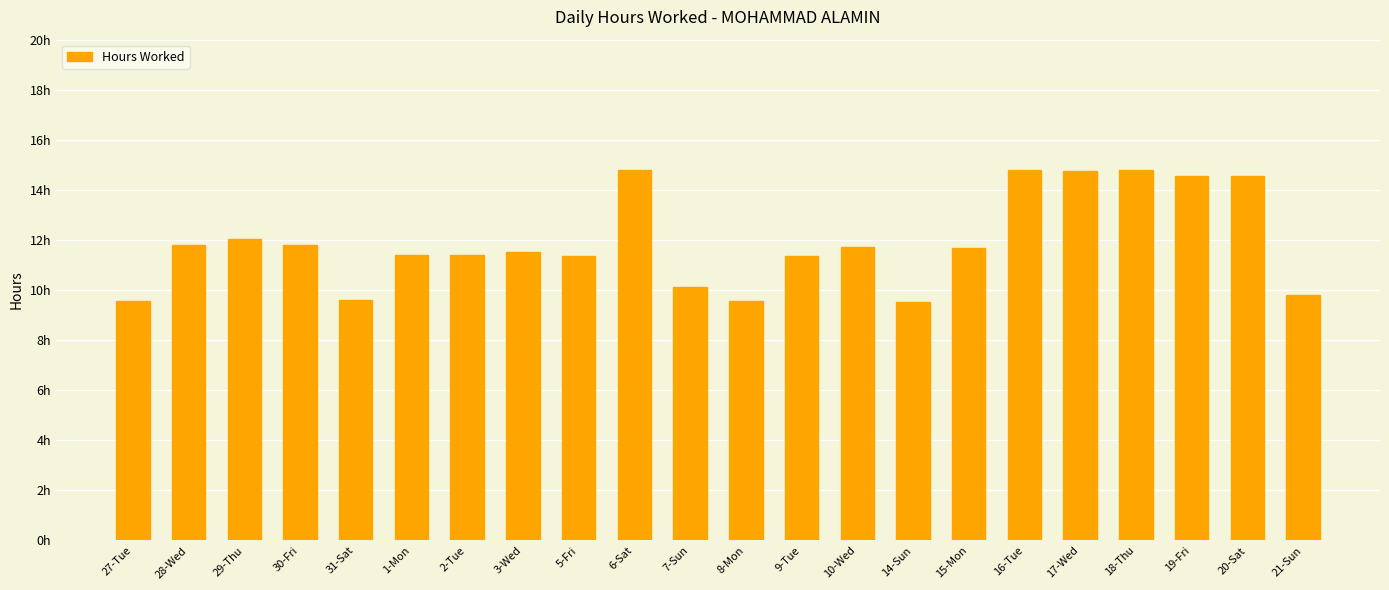

How many values are below 11?

6